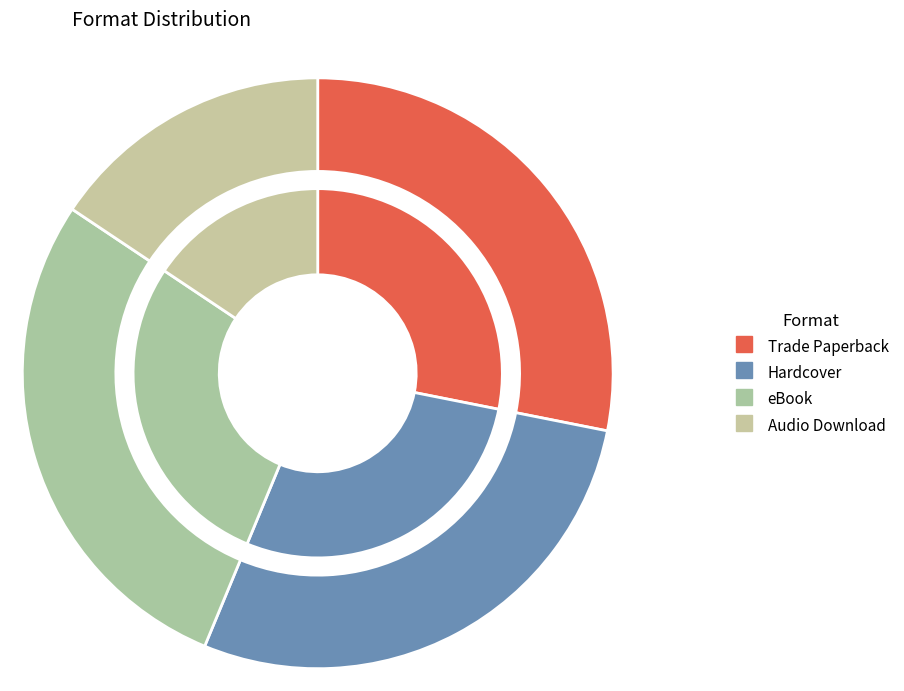

How many slices are in this pie chart?

4